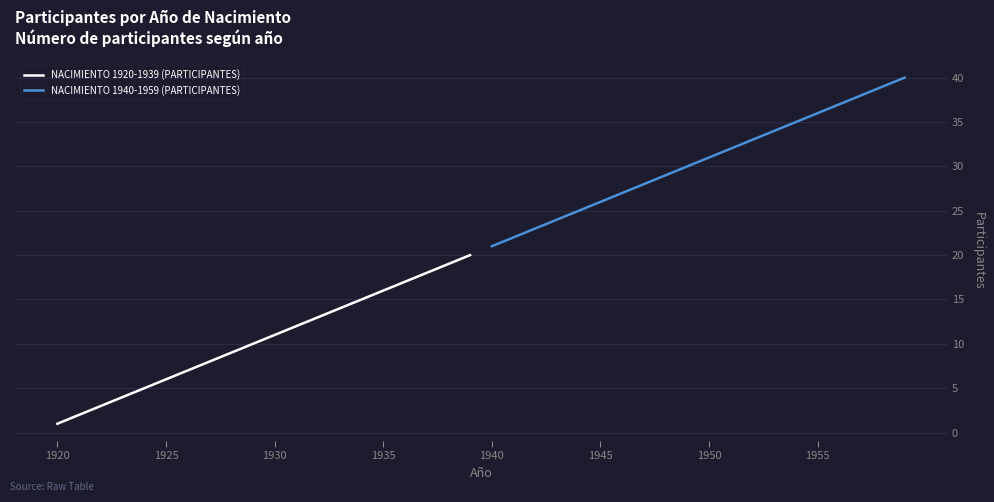

What is the average value of the NACIMIENTO 1940-1959 (PARTICIPANTES) series?

30